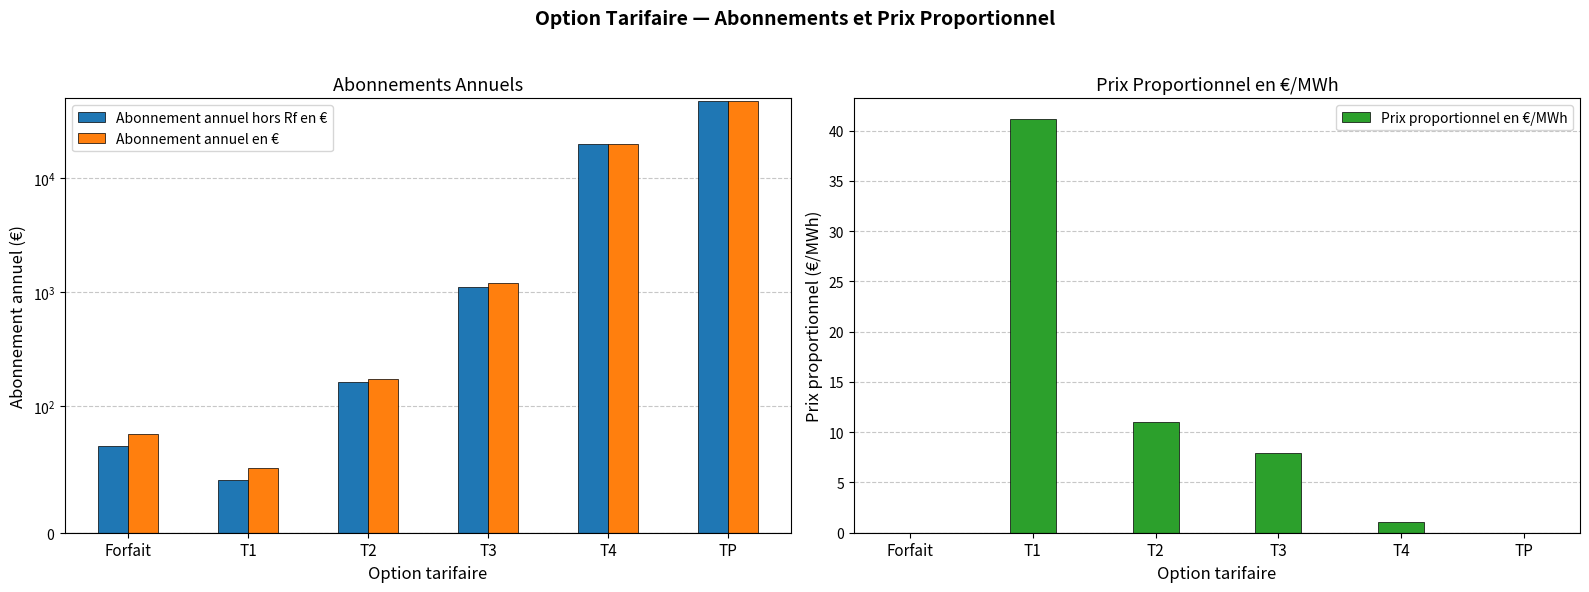

How many data points does each series have?

6